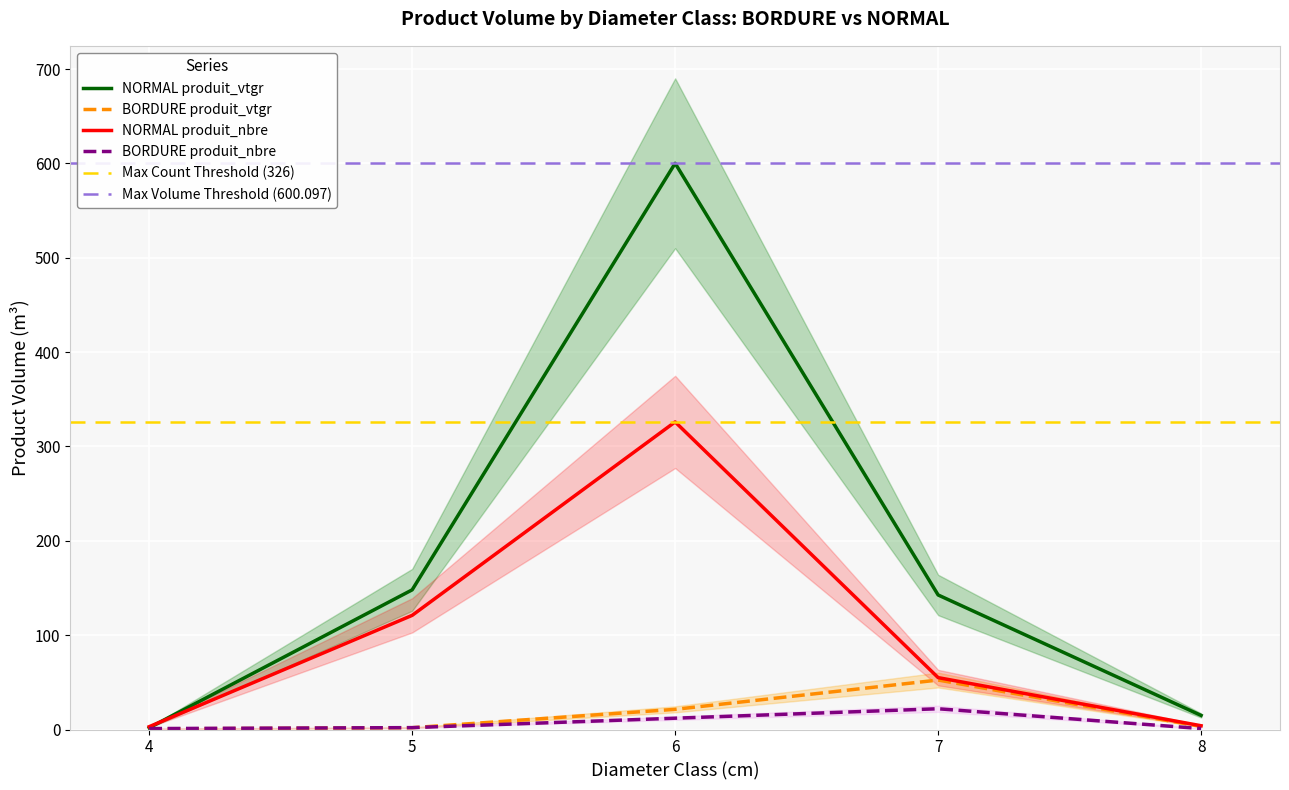

Which series changed the most between 6 and 8?

NORMAL produit_vtgr